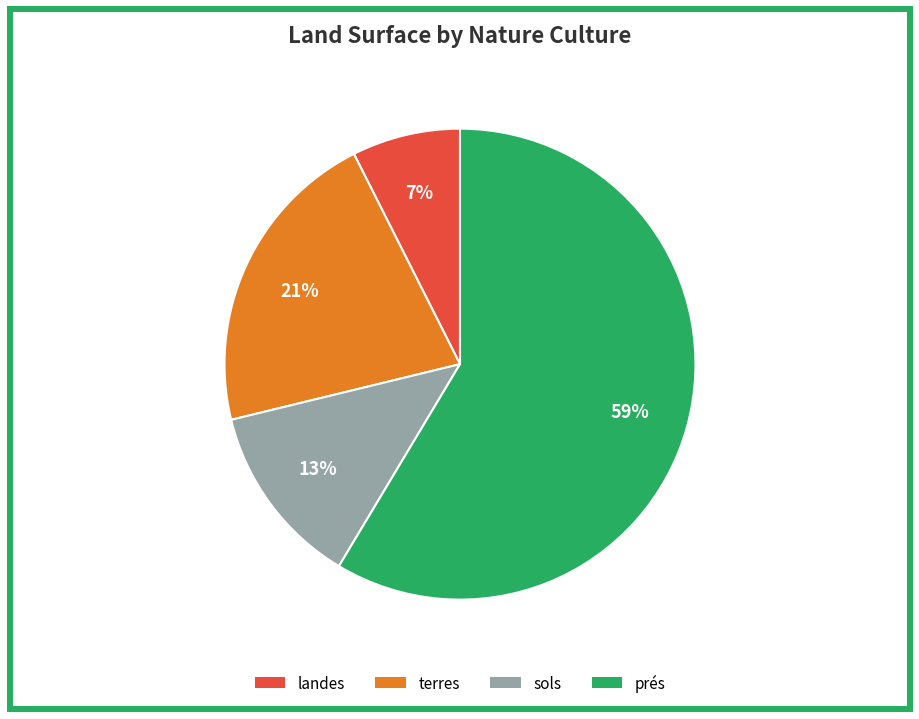

How many segments does this pie chart have?

4